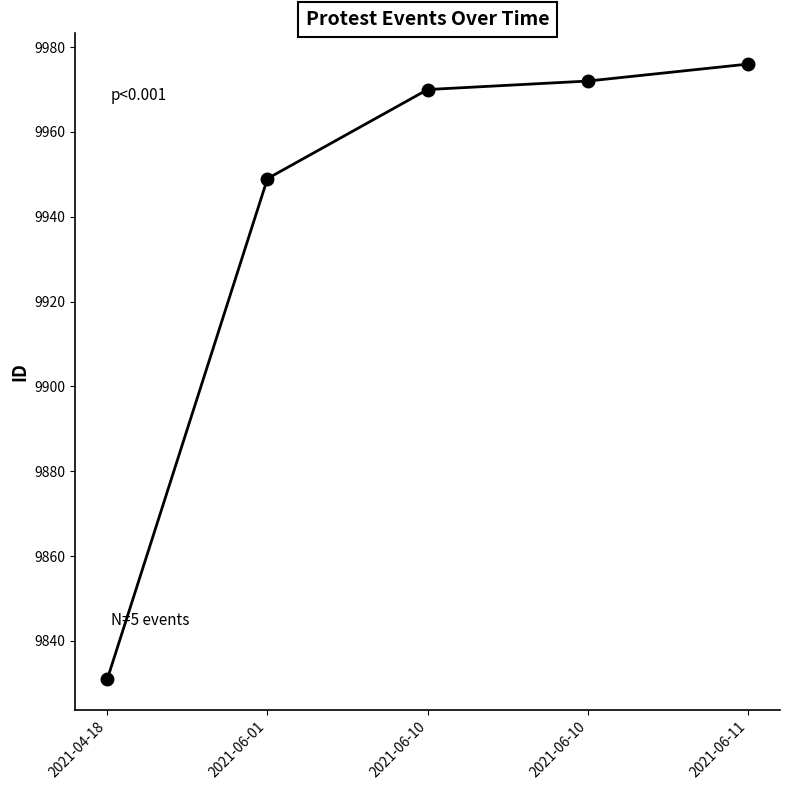

True or false: there are more than 2 points higher than both neighbors.

False